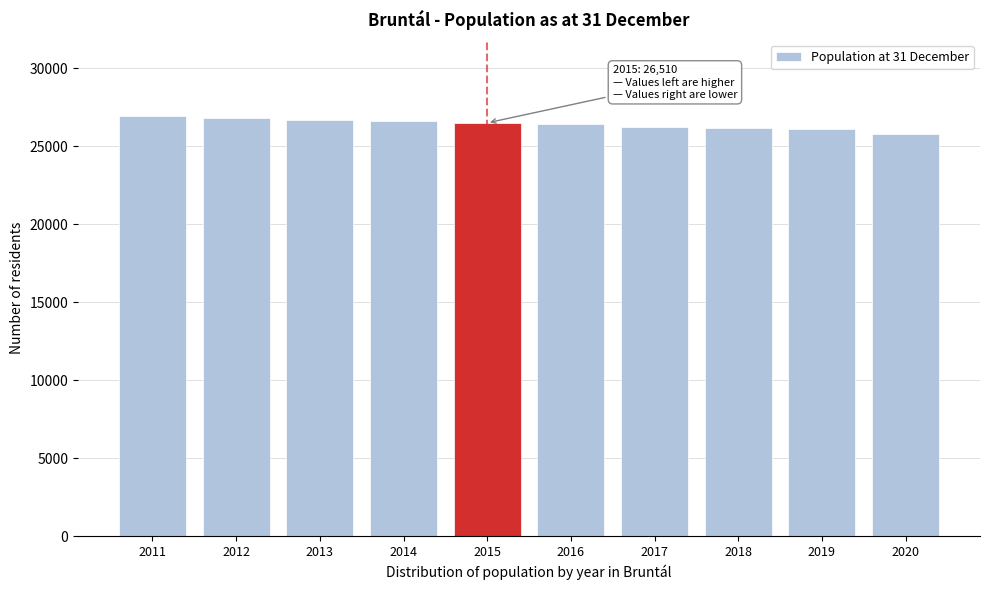

What is the value of the 9th bar from the left?

26087